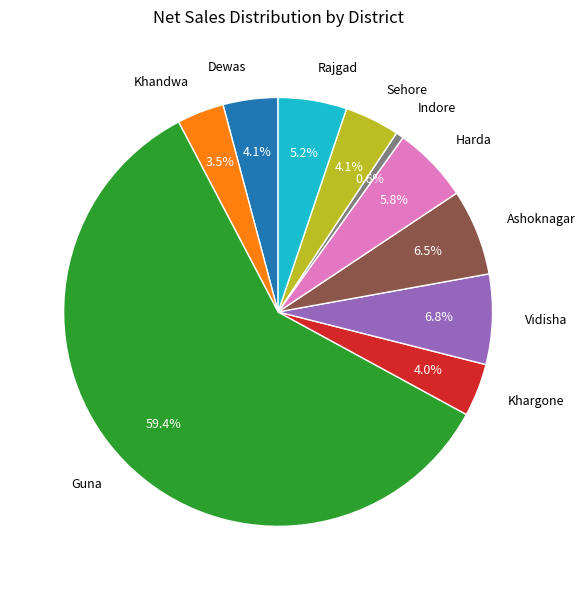

What percentage is the Indore slice, to the nearest percent?

1%